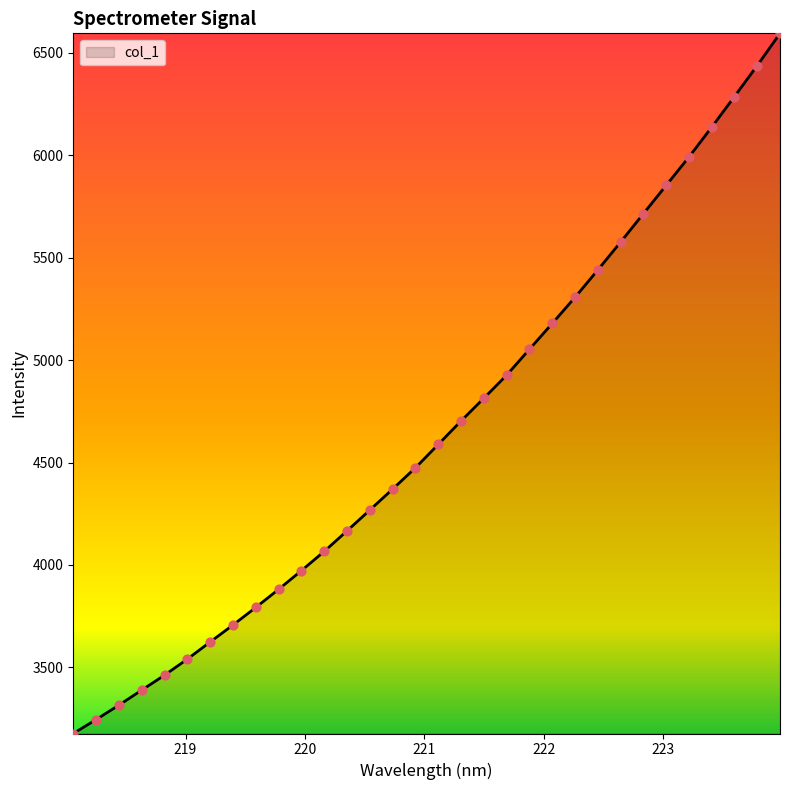

What is the maximum value shown in the chart?

6595.5